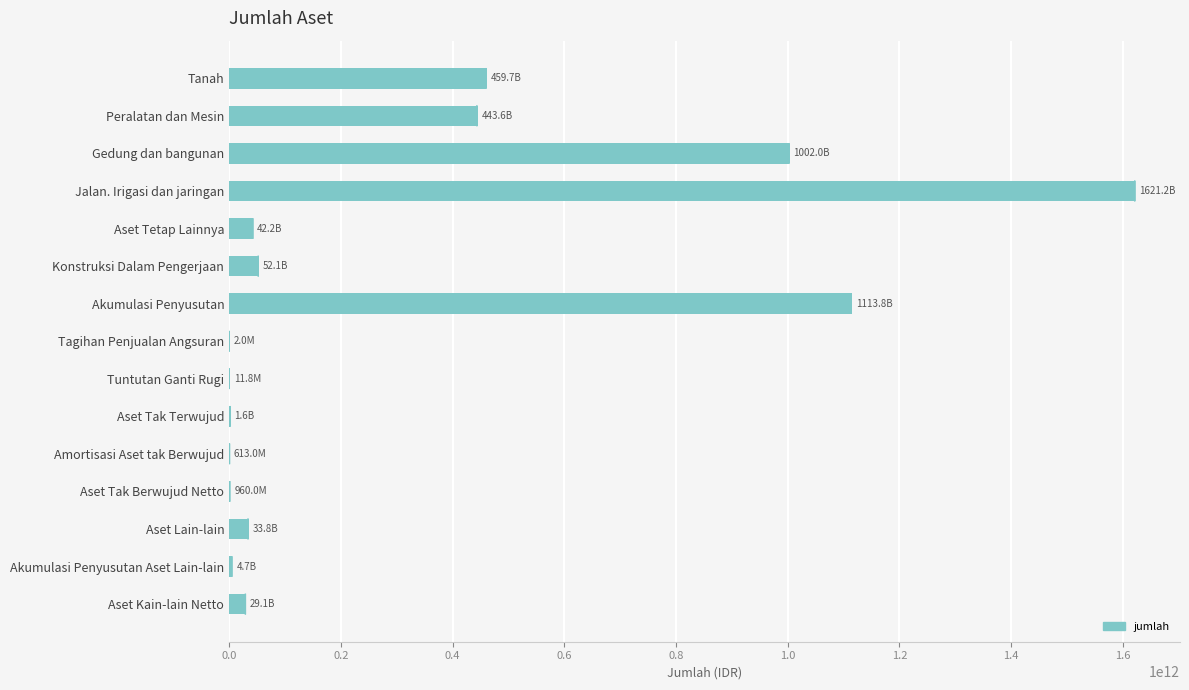

Which has a higher value, Konstruksi Dalam Pengerjaan or Amortisasi Aset tak Berwujud?

Konstruksi Dalam Pengerjaan